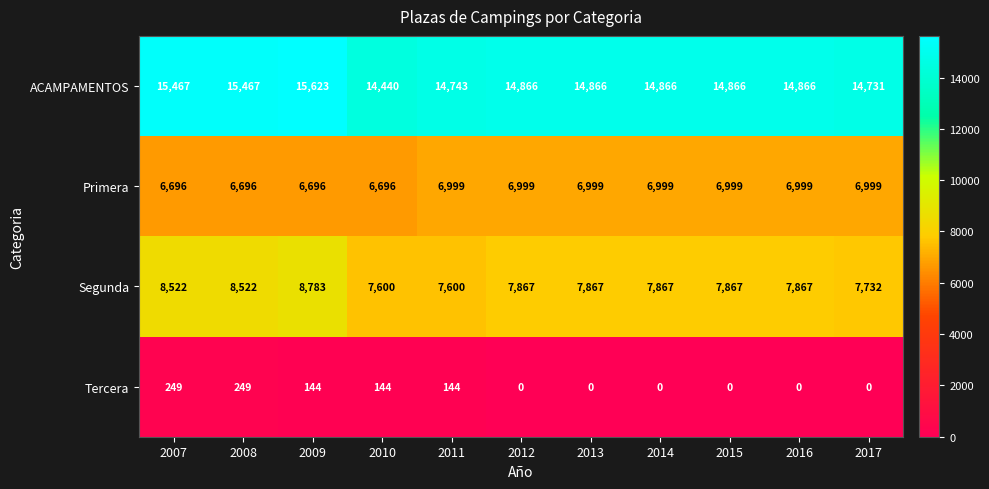

How many values in the Primera series are below 6999?

4